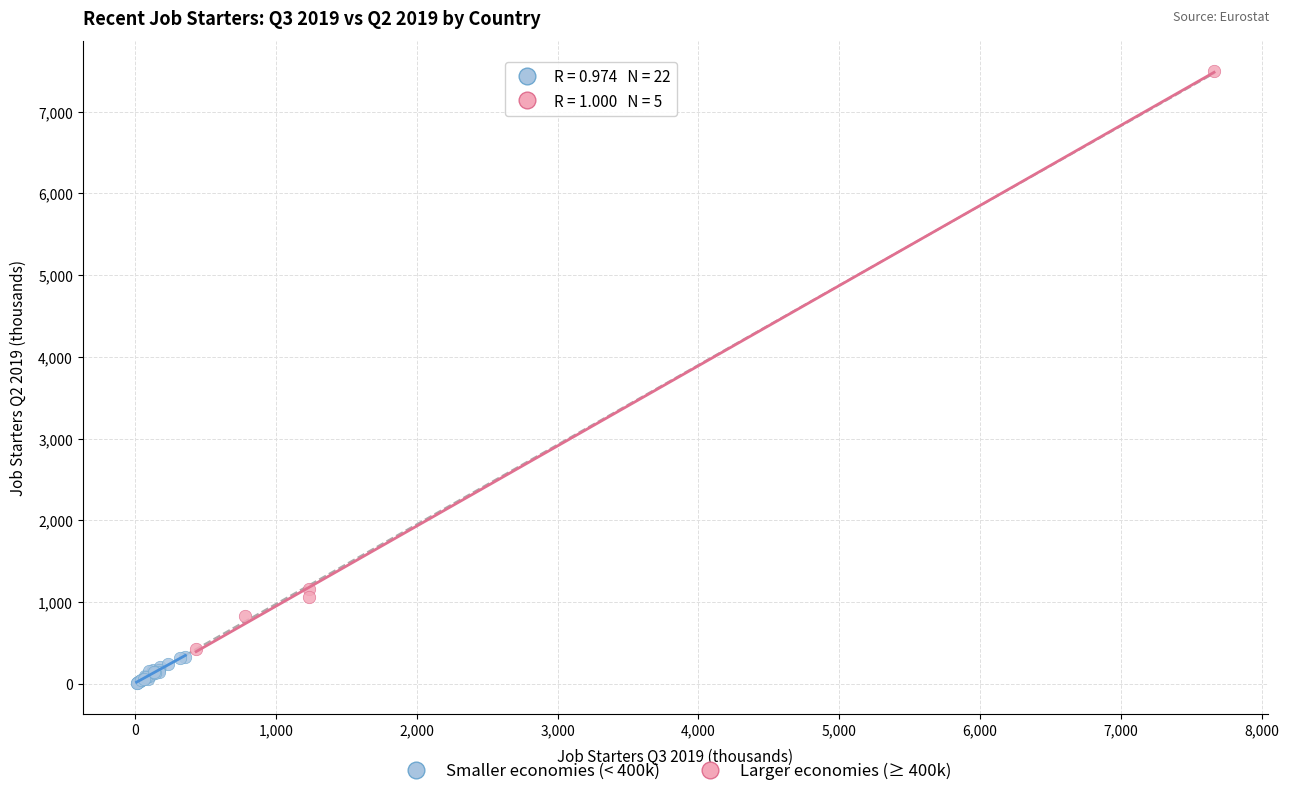

Which series has the largest Y range (max minus min)?

Larger economies (≥ 400k)